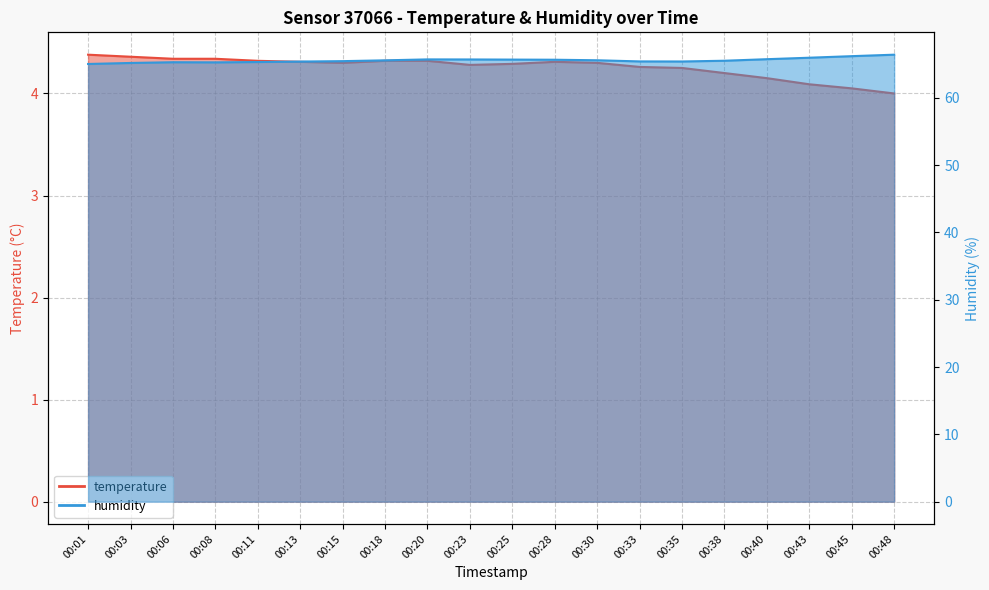

What is the minimum value shown in the chart?

4.0